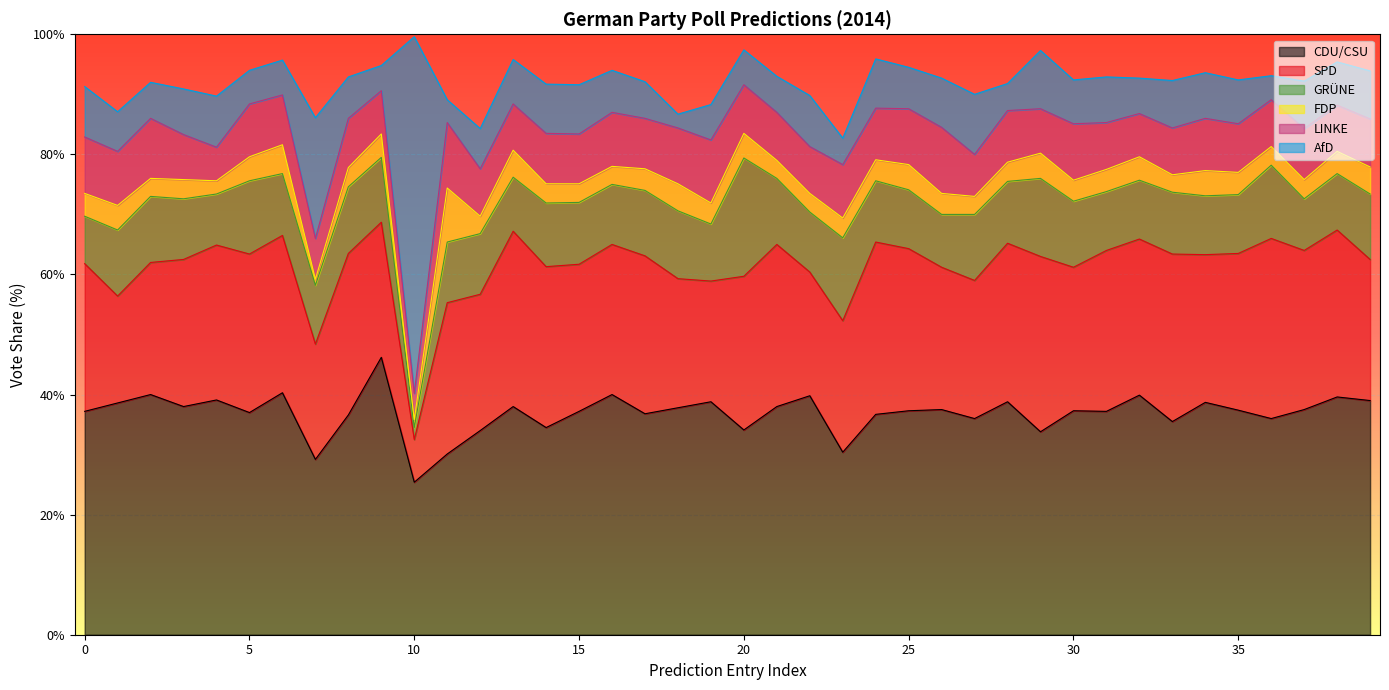

Read the GRÜNE value at 25.

9.8